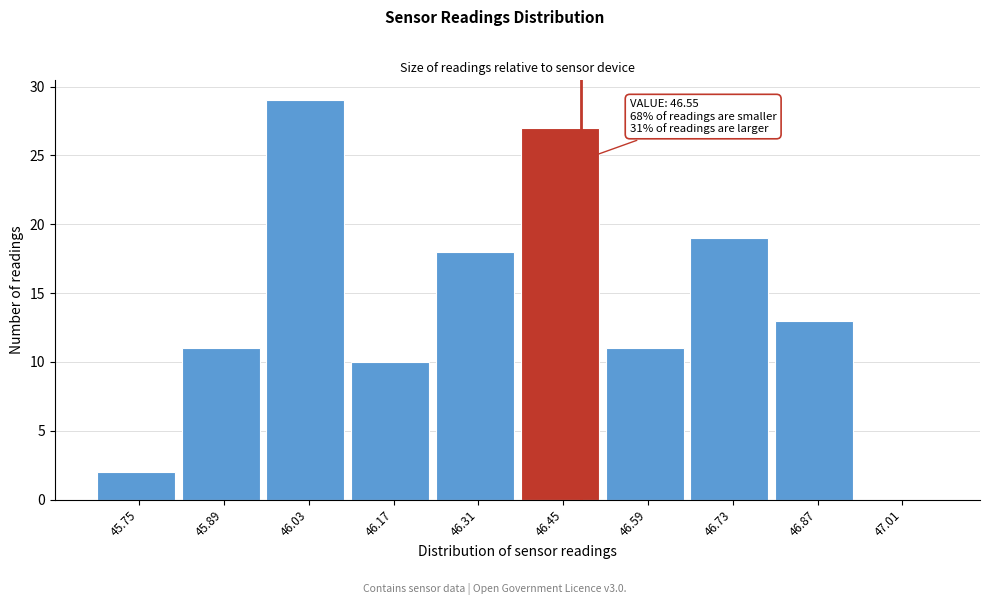

Reading left to right, extract all data points from this chart.

45.75=2	45.89=11	46.03=29	46.17=10	46.31=18	46.45=27	46.59=11	46.73=19	46.87=13	47.01=0